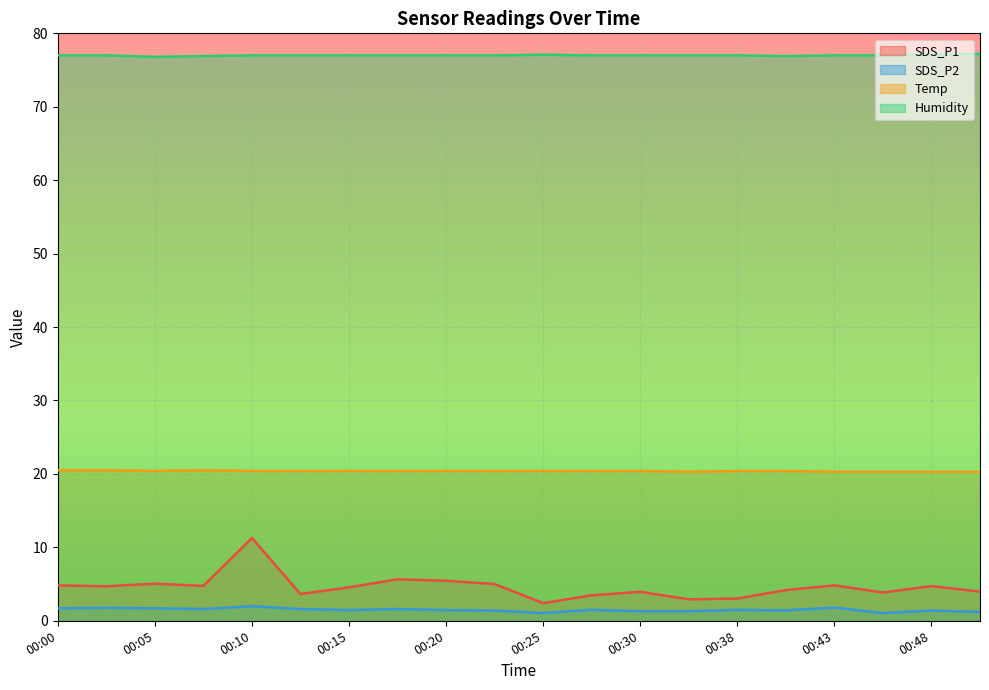

What is the total value across all series at 00:43?

103.9